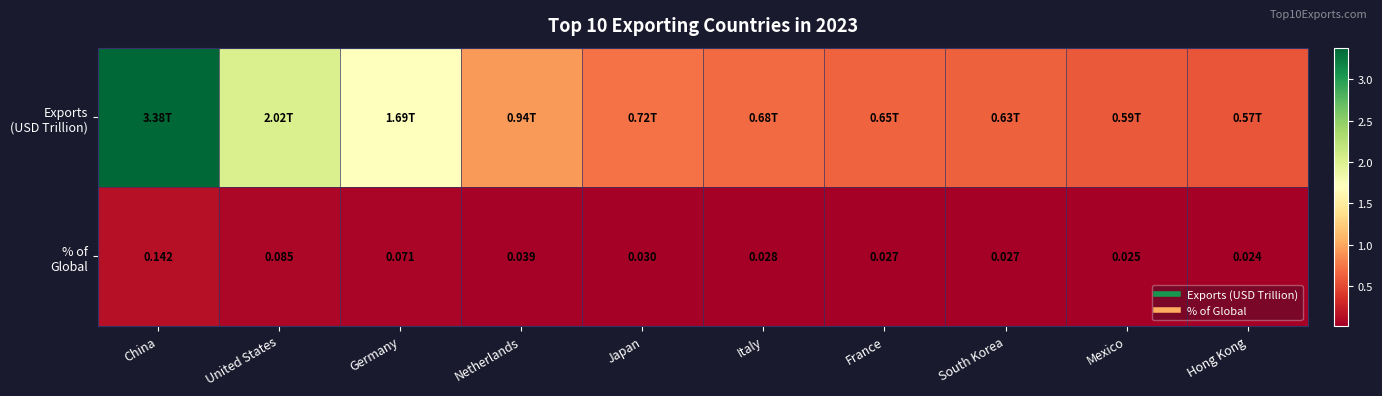

Which series has the widest spread of values?

Exports (USD Trillion)